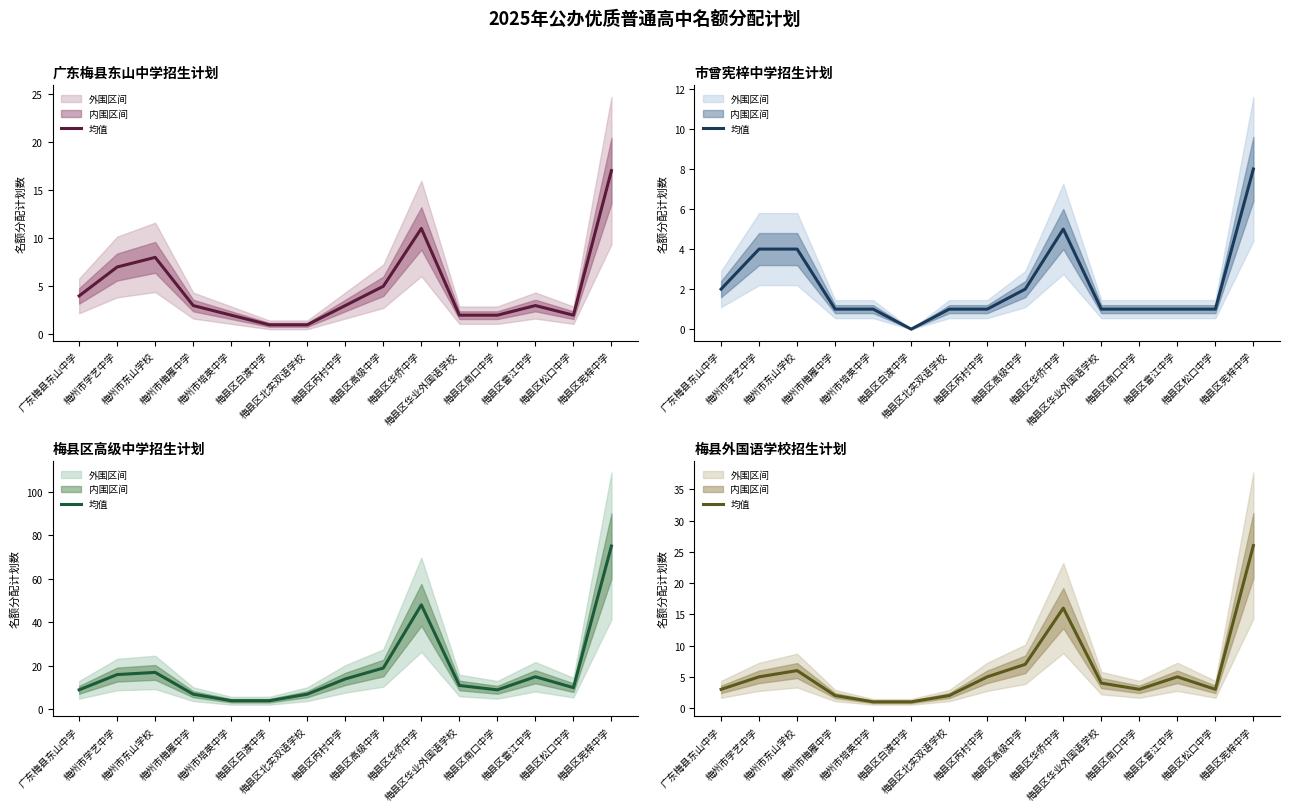

The 梅县外国语学校招生计划 series shows 3 at 梅州市梅雁中学. True or false?

False